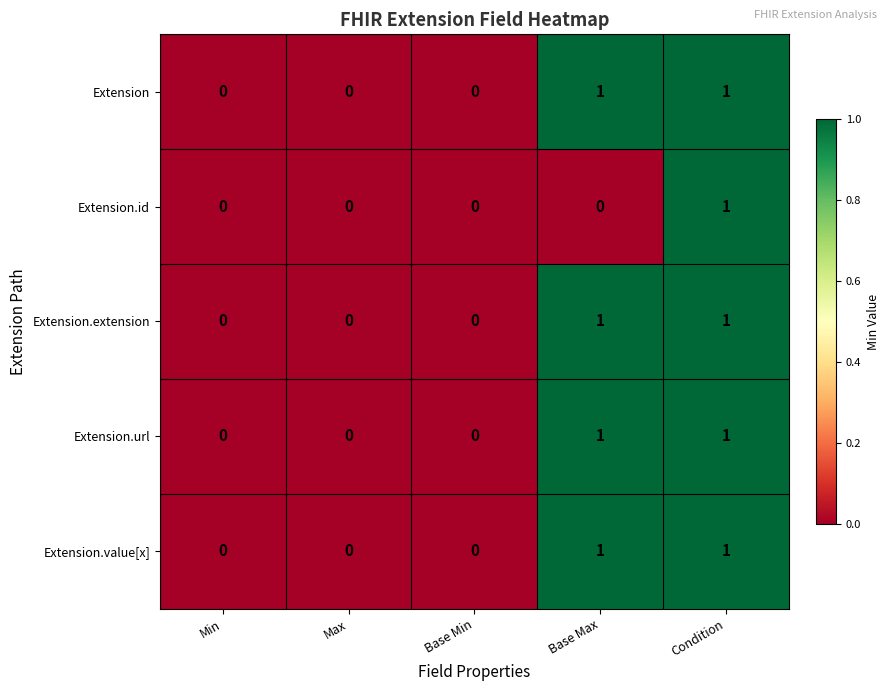

Which category has the highest value in the Extension.id series?

Condition